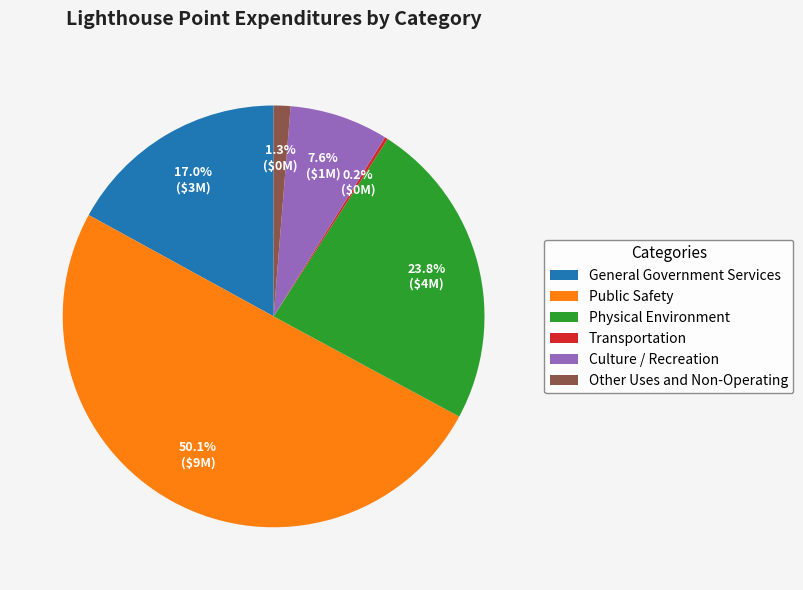

What is the majority slice?

Public Safety